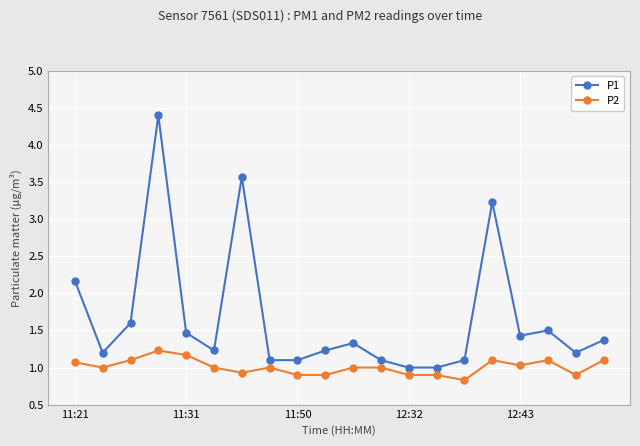

What is the difference between the maximum and minimum values in the P2 series?

0.4